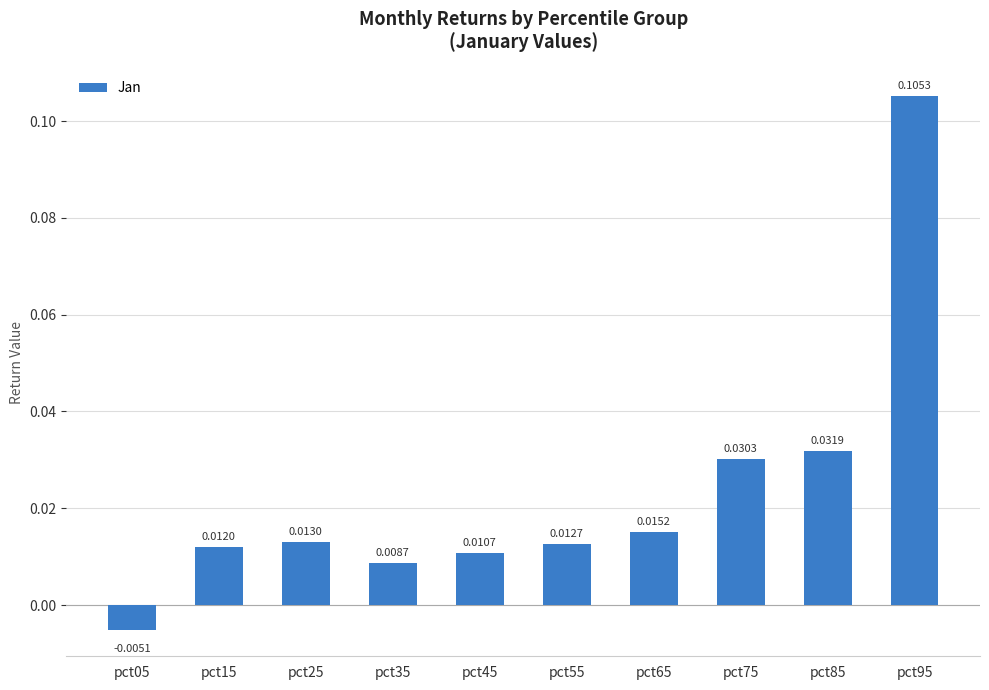

Are the bars grouped side by side (vs. stacked)?

No